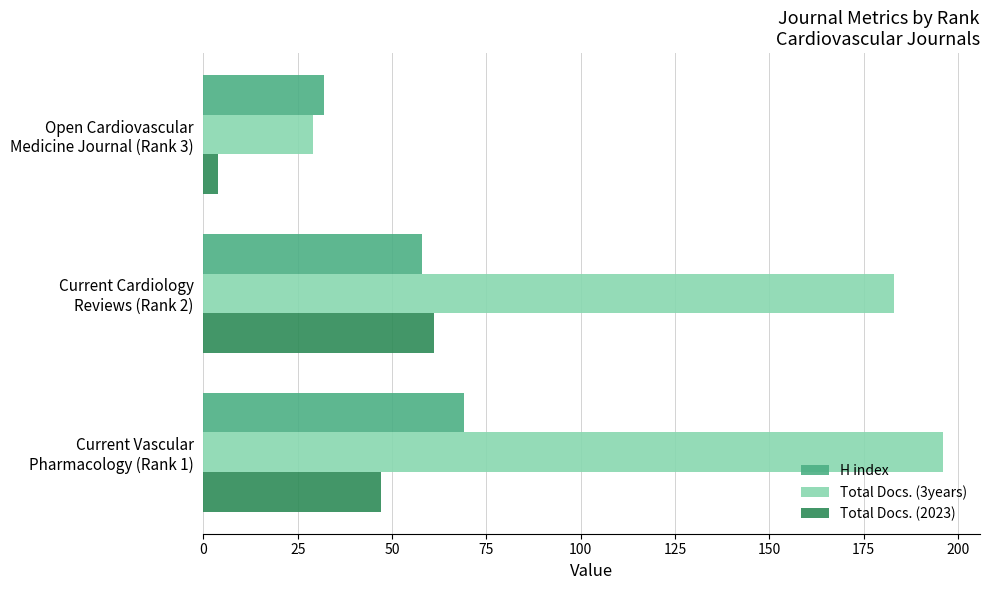

List the series in order of their overall mean, highest first.

Total Docs. (3years), H index, Total Docs. (2023)